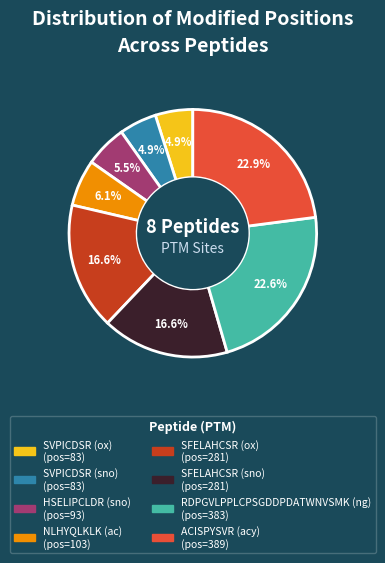

Combined, what portion of the pie is SFELAHCSR (sno) and ACISPYSVR (acy)?

39.5%